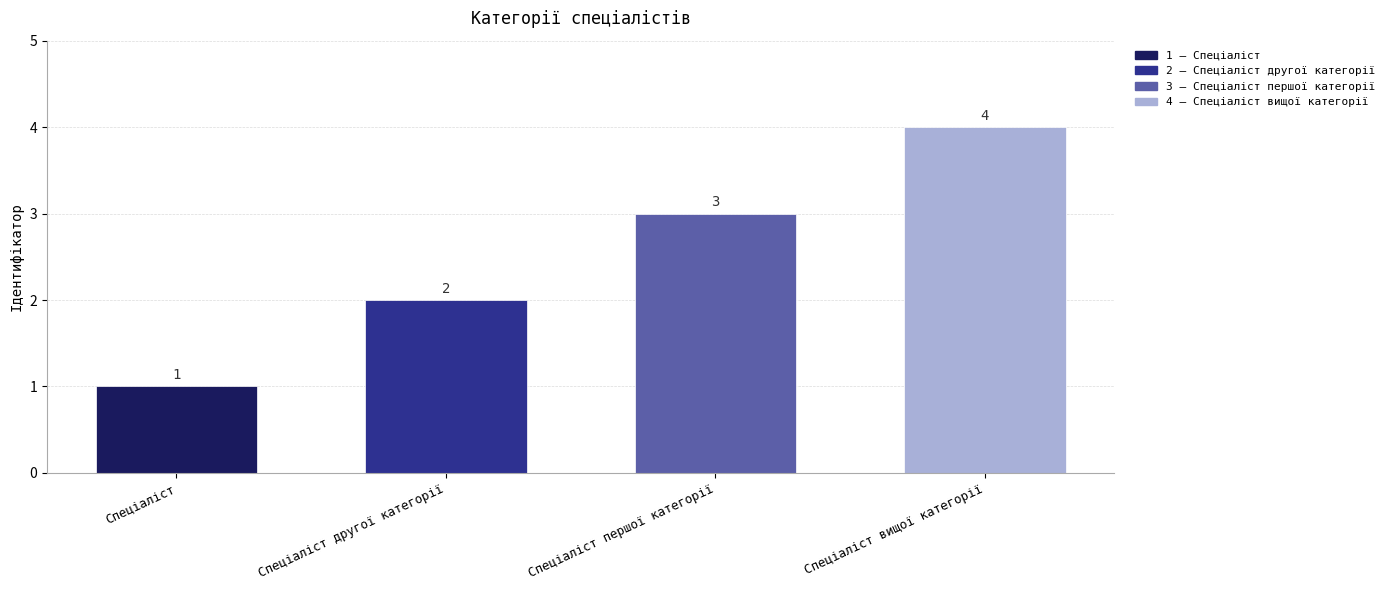

What is the minimum value shown in the chart?

1